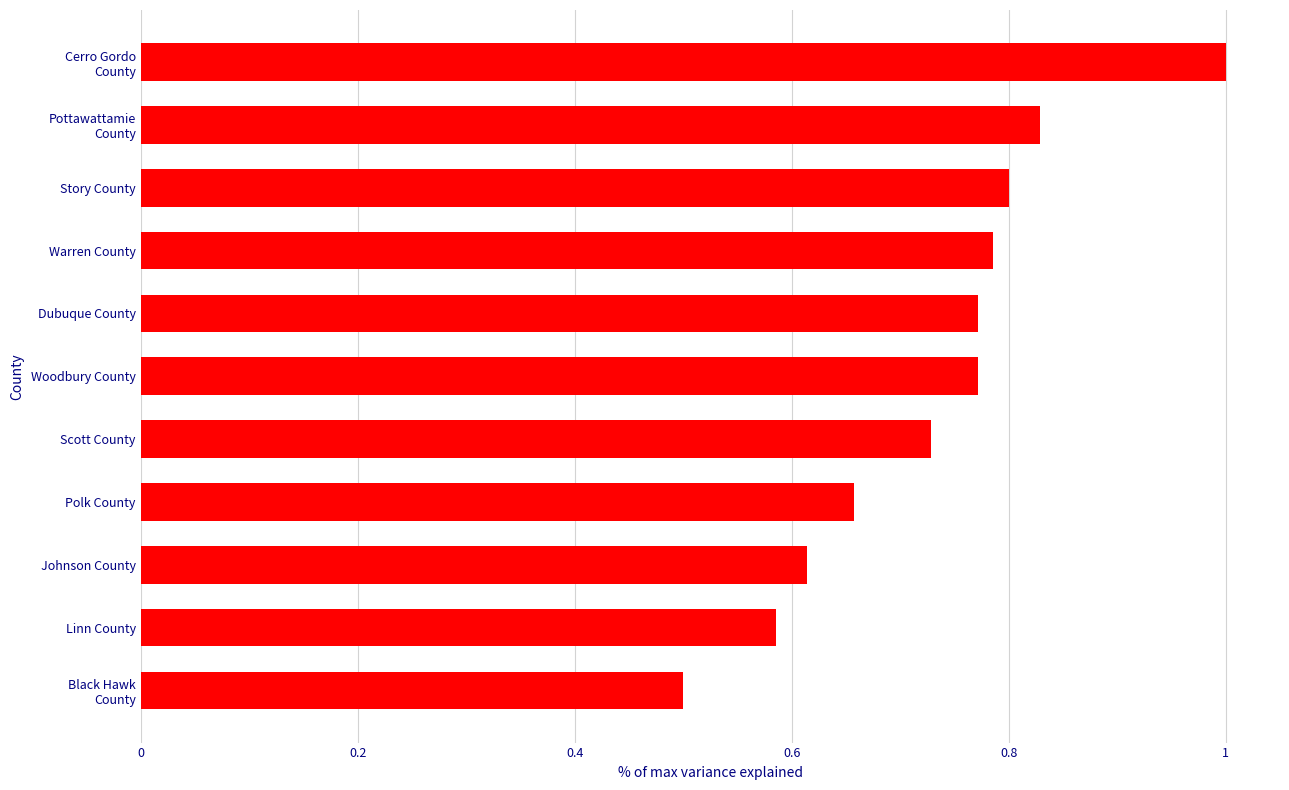

What is the label of the 3rd bar from the top?

Story County